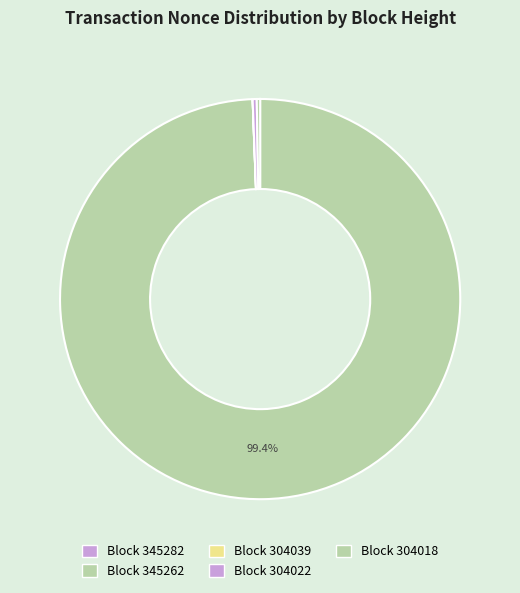

Is there a majority slice in this chart?

Yes